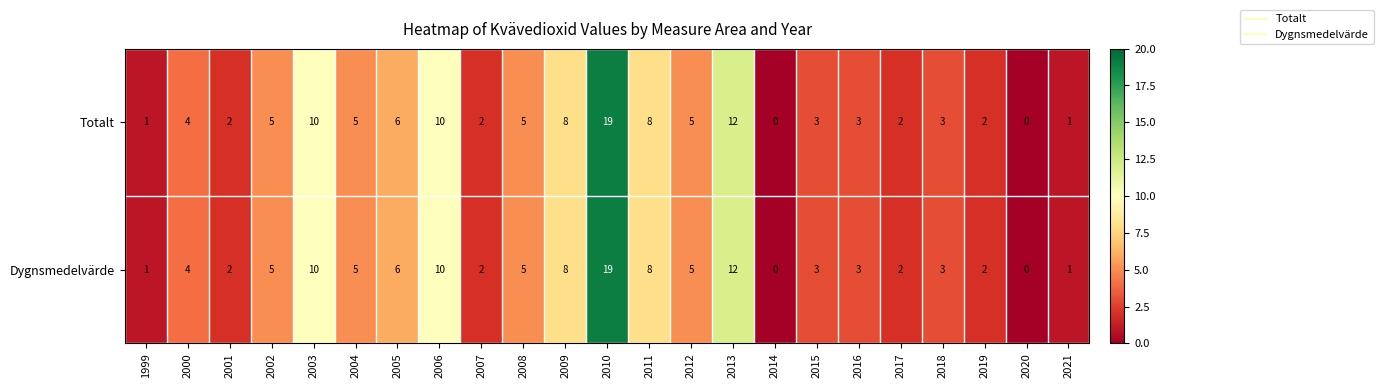

How many data points in Dygnsmedelvärde are less than 4?

11